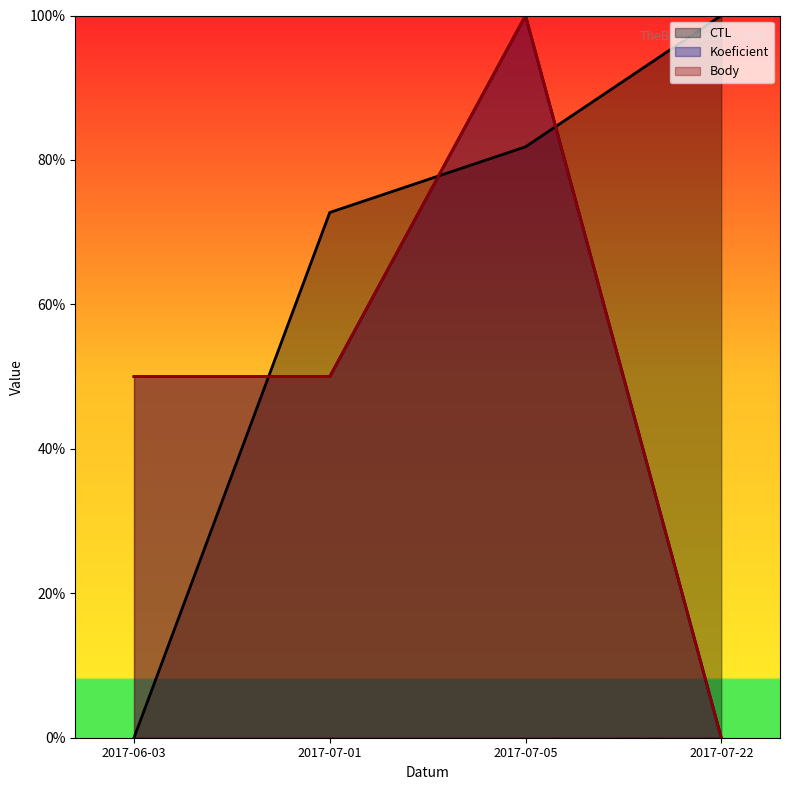

Where is the first local maximum for Koeficient?

2017-07-05